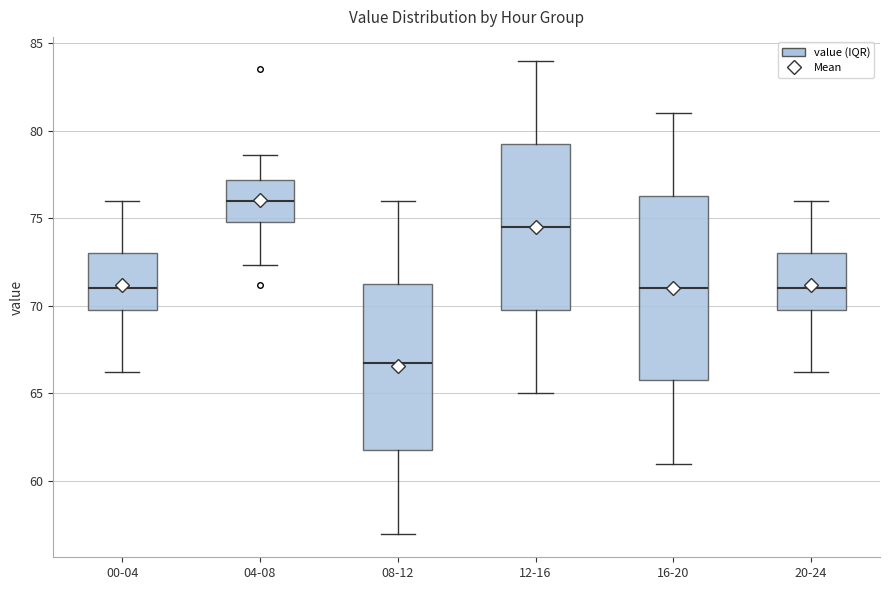

Reading left to right, read every box against the y-axis: the position of its median line, the range the box covers, and the ends of its whiskers. The values are not printed on the chart, so give them approximately, as read against the axis.

00-04: median 71.0, box 70.0 to 73.0, whiskers 66.5 to 76.0
04-08: median 76.0, box 75.0 to 77.0, whiskers 72.5 to 78.5
08-12: median 67.0, box 62.0 to 71.5, whiskers 57.0 to 76.0
12-16: median 74.5, box 70.0 to 79.5, whiskers 65.0 to 84.0
16-20: median 71.0, box 66.0 to 76.5, whiskers 61.0 to 81.0
20-24: median 71.0, box 70.0 to 73.0, whiskers 66.5 to 76.0